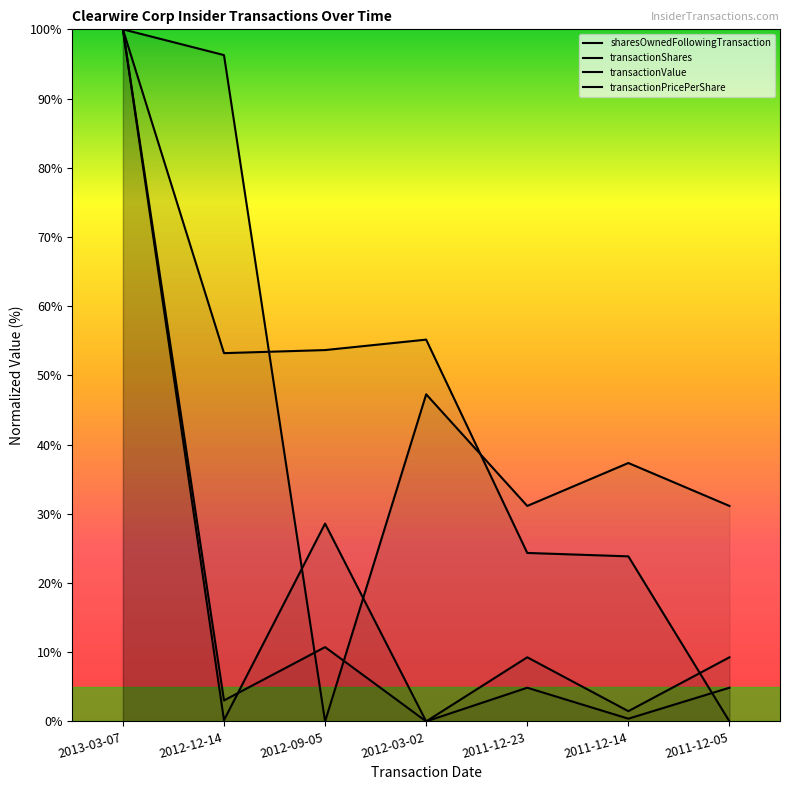

Where does the transactionPricePerShare series first go above 37?

2013-03-07